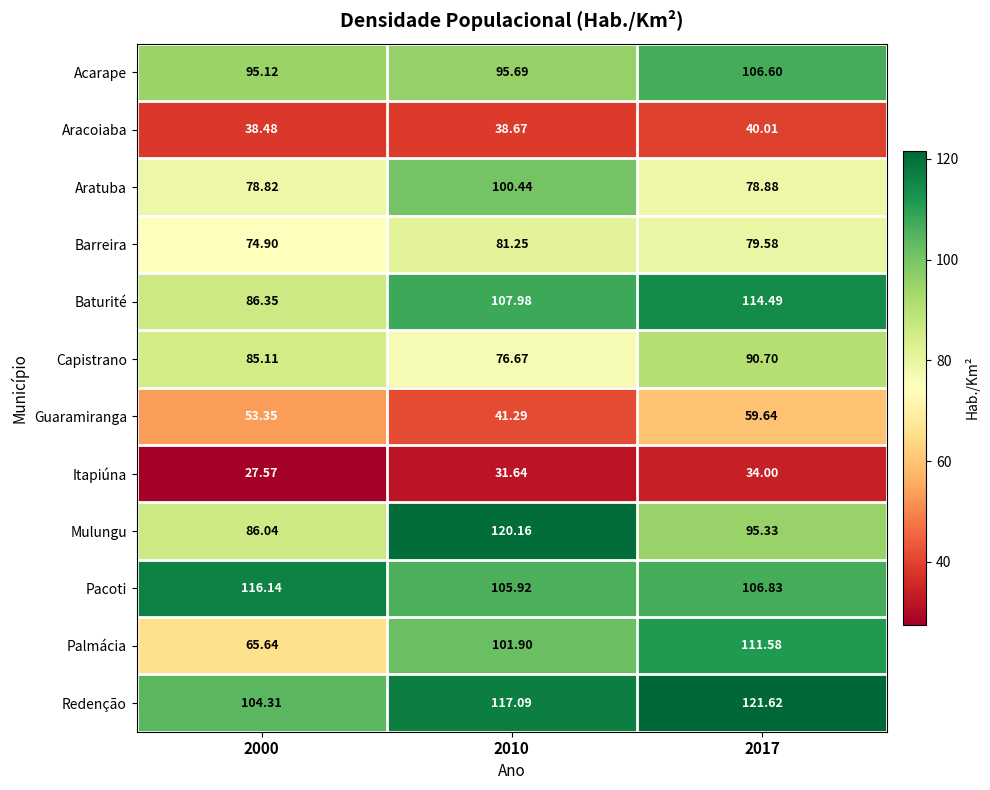

At 2017, list the series in order from smallest to largest.

Itapiúna, Aracoiaba, Guaramiranga, Aratuba, Barreira, Capistrano, Mulungu, Acarape, Pacoti, Palmácia, Baturité, Redenção